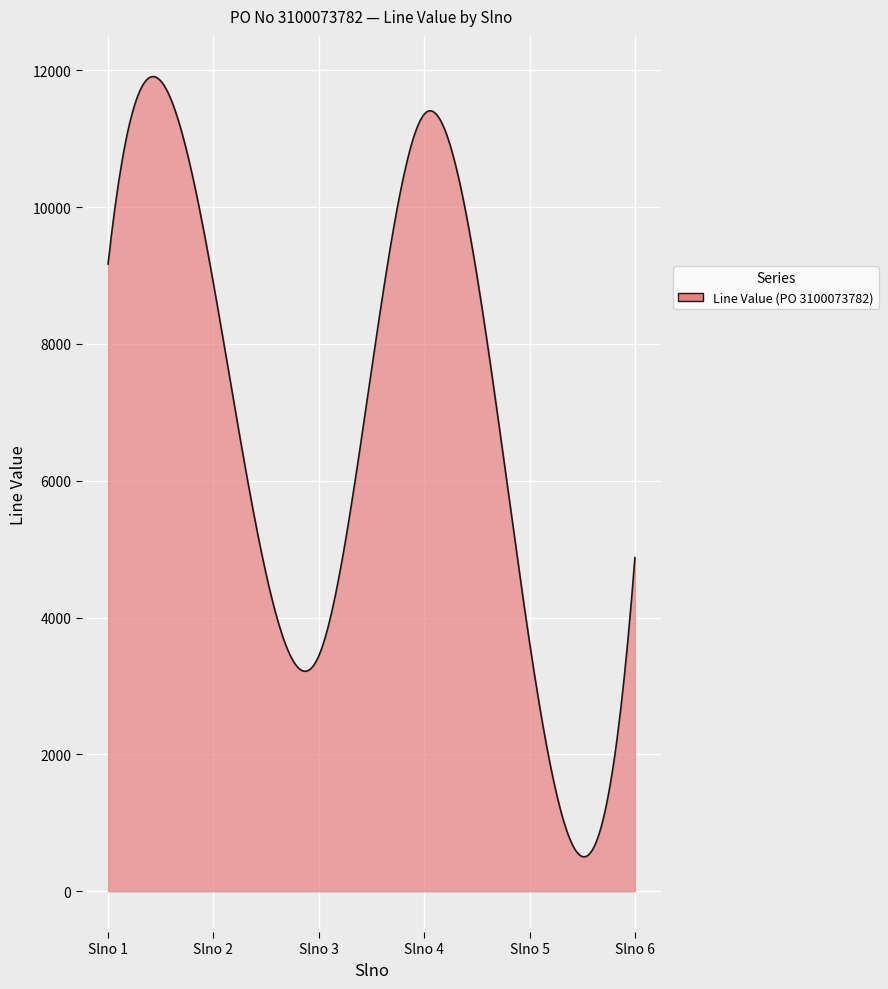

What is the greatest value displayed?

11906.4